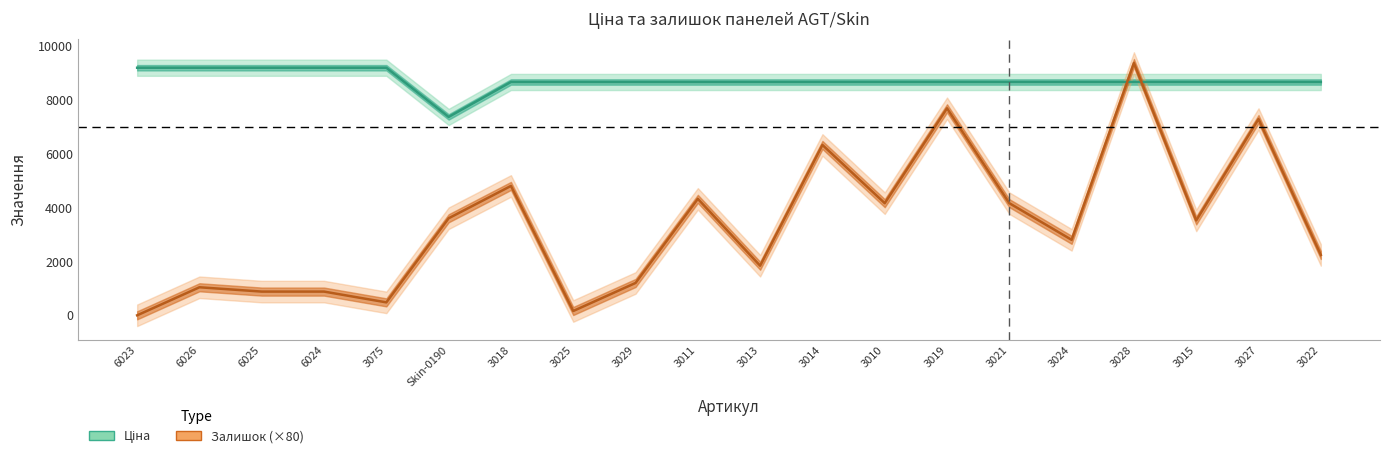

List the labels in order of Залишок (×80) value, largest first.

3028, 3019, 3027, 3014, 3018, 3011, 3010, 3021, Skin-0190, 3015, 3024, 3022, 3013, 3029, 6026, 6025, 6024, 3075, 3025, 6023